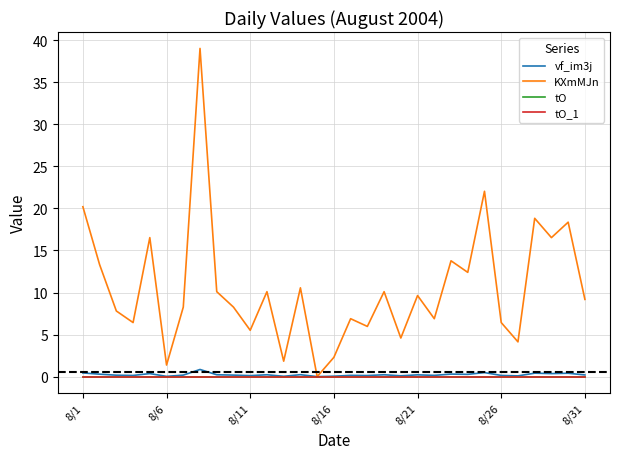

Is this an area chart (filled region under the line)?

No